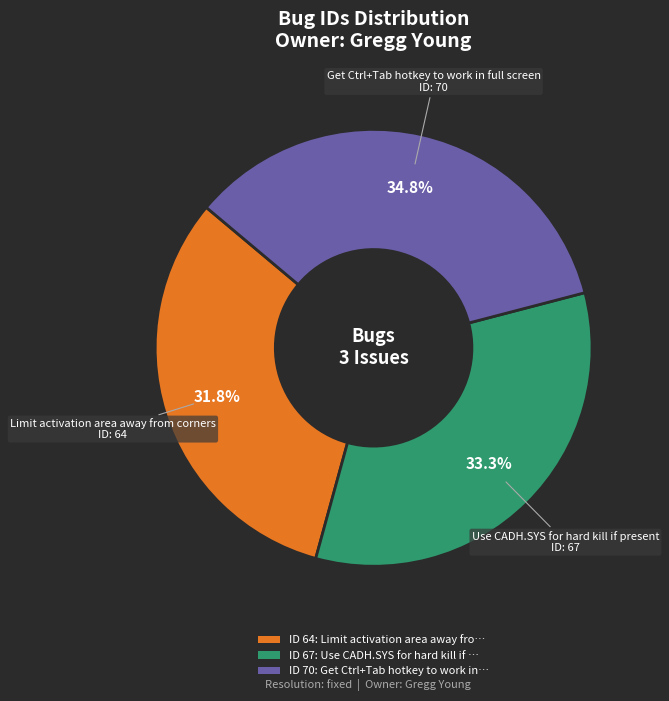

Is there any slice that represents more than half of the pie?

No